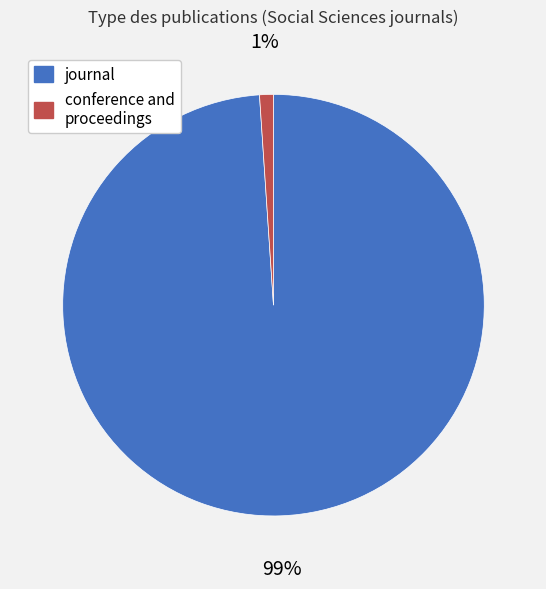

Does conference and proceedings account for over 50% of the chart?

No